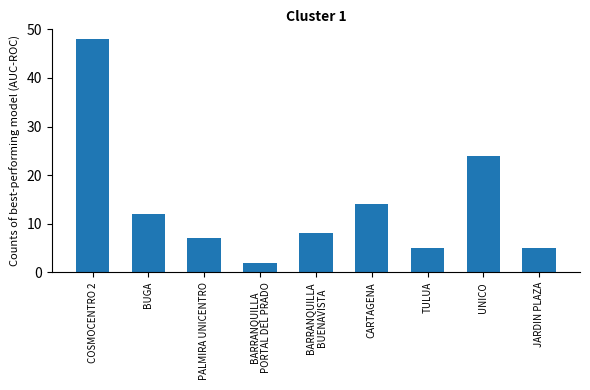

What is the label of the 8th bar from the left?

UNICO